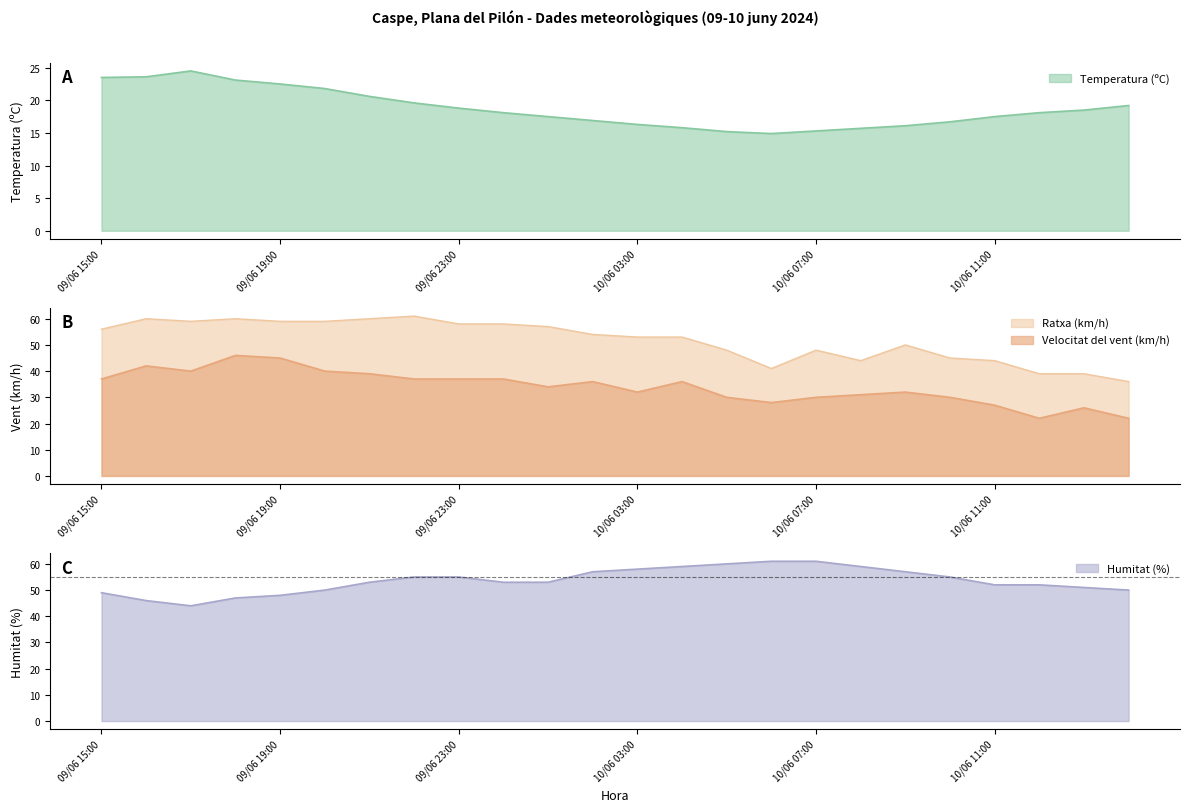

Reading left to right, list all the values displayed in this chart.

Temperatura (ºC): 09/06 15:00=23.5	09/06 16:00=23.6	09/06 17:00=24.5	09/06 18:00=23.1	09/06 19:00=22.5	09/06 20:00=21.8	09/06 21:00=20.6	09/06 22:00=19.6	09/06 23:00=18.8	10/06 00:00=18.1	10/06 01:00=17.5	10/06 02:00=16.9	10/06 03:00=16.3	10/06 04:00=15.8	10/06 05:00=15.2	10/06 06:00=14.9	10/06 07:00=15.3	10/06 08:00=15.7	10/06 09:00=16.1	10/06 10:00=16.7	10/06 11:00=17.5	10/06 12:00=18.1	10/06 13:00=18.5	10/06 14:00=19.2
Velocitat del vent (km/h): 09/06 15:00=37.0	09/06 16:00=42.0	09/06 17:00=40.0	09/06 18:00=46.0	09/06 19:00=45.0	09/06 20:00=40.0	09/06 21:00=39.0	09/06 22:00=37.0	09/06 23:00=37.0	10/06 00:00=37.0	10/06 01:00=34.0	10/06 02:00=36.0	10/06 03:00=32.0	10/06 04:00=36.0	10/06 05:00=30.0	10/06 06:00=28.0	10/06 07:00=30.0	10/06 08:00=31.0	10/06 09:00=32.0	10/06 10:00=30.0	10/06 11:00=27.0	10/06 12:00=22.0	10/06 13:00=26.0	10/06 14:00=22.0
Ratxa (km/h): 09/06 15:00=56.0	09/06 16:00=60.0	09/06 17:00=59.0	09/06 18:00=60.0	09/06 19:00=59.0	09/06 20:00=59.0	09/06 21:00=60.0	09/06 22:00=61.0	09/06 23:00=58.0	10/06 00:00=58.0	10/06 01:00=57.0	10/06 02:00=54.0	10/06 03:00=53.0	10/06 04:00=53.0	10/06 05:00=48.0	10/06 06:00=41.0	10/06 07:00=48.0	10/06 08:00=44.0	10/06 09:00=50.0	10/06 10:00=45.0	10/06 11:00=44.0	10/06 12:00=39.0	10/06 13:00=39.0	10/06 14:00=36.0
Humitat (%): 09/06 15:00=49.0	09/06 16:00=46.0	09/06 17:00=44.0	09/06 18:00=47.0	09/06 19:00=48.0	09/06 20:00=50.0	09/06 21:00=53.0	09/06 22:00=55.0	09/06 23:00=55.0	10/06 00:00=53.0	10/06 01:00=53.0	10/06 02:00=57.0	10/06 03:00=58.0	10/06 04:00=59.0	10/06 05:00=60.0	10/06 06:00=61.0	10/06 07:00=61.0	10/06 08:00=59.0	10/06 09:00=57.0	10/06 10:00=55.0	10/06 11:00=52.0	10/06 12:00=52.0	10/06 13:00=51.0	10/06 14:00=50.0